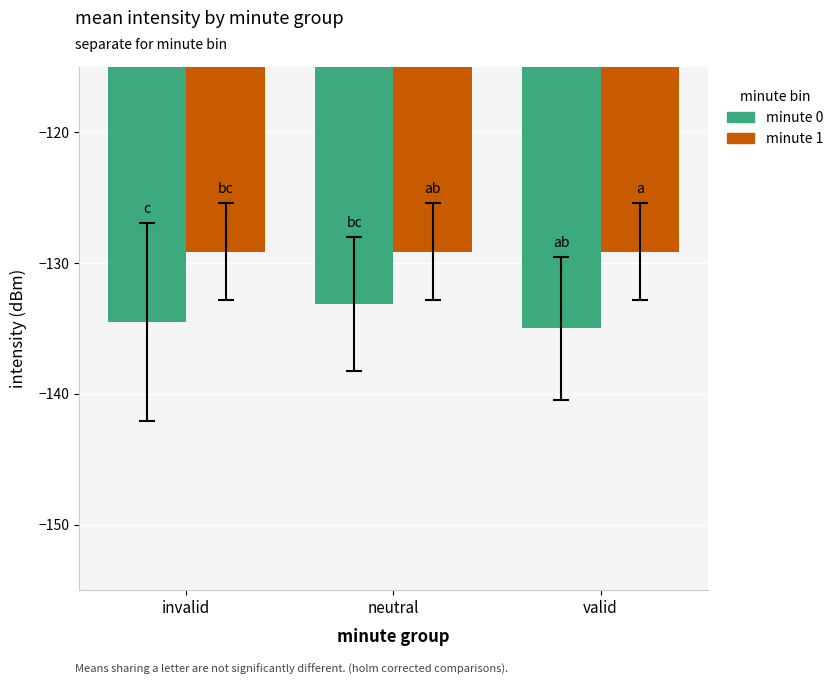

What is the average value of the minute 1 series?

-129.1